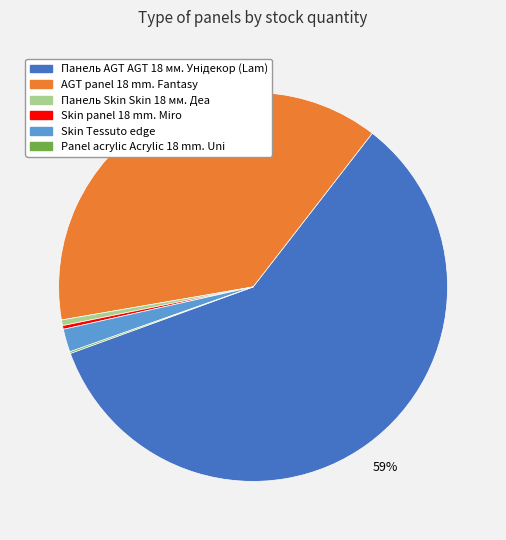

Between Skin panel 18 mm. Miro and AGT panel 18 mm. Fantasy, which is larger?

AGT panel 18 mm. Fantasy